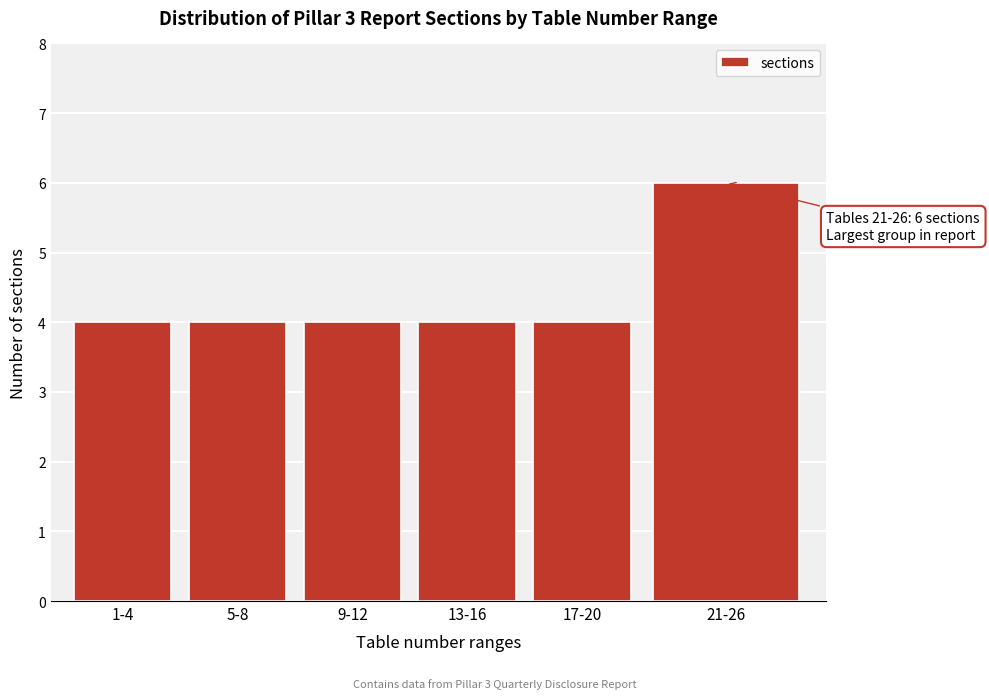

Reading left to right, transcribe all the data shown in this chart.

1-4=4	5-8=4	9-12=4	13-16=4	17-20=4	21-26=6